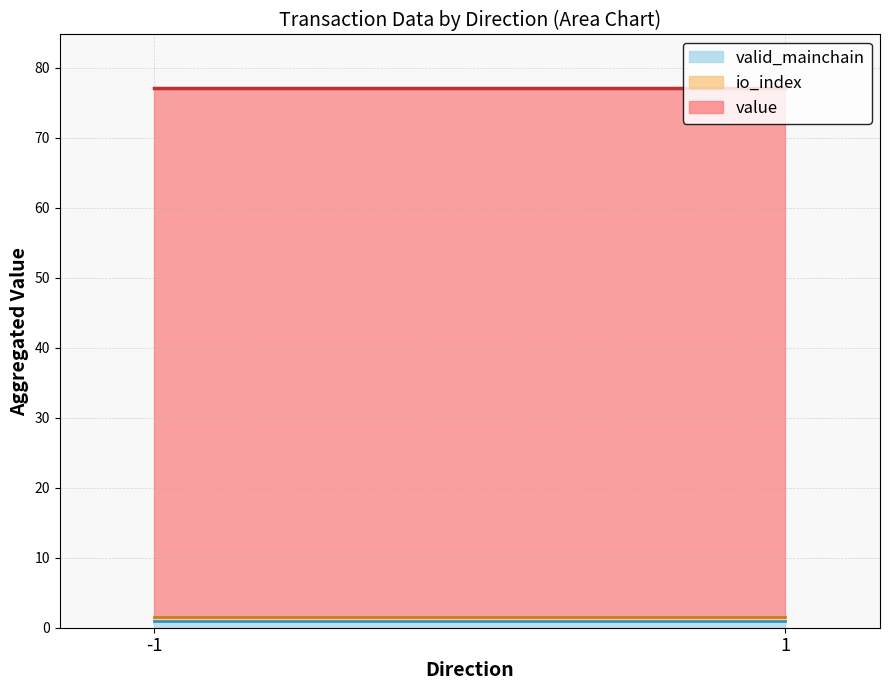

True or false: io_index and value cross at least once.

False